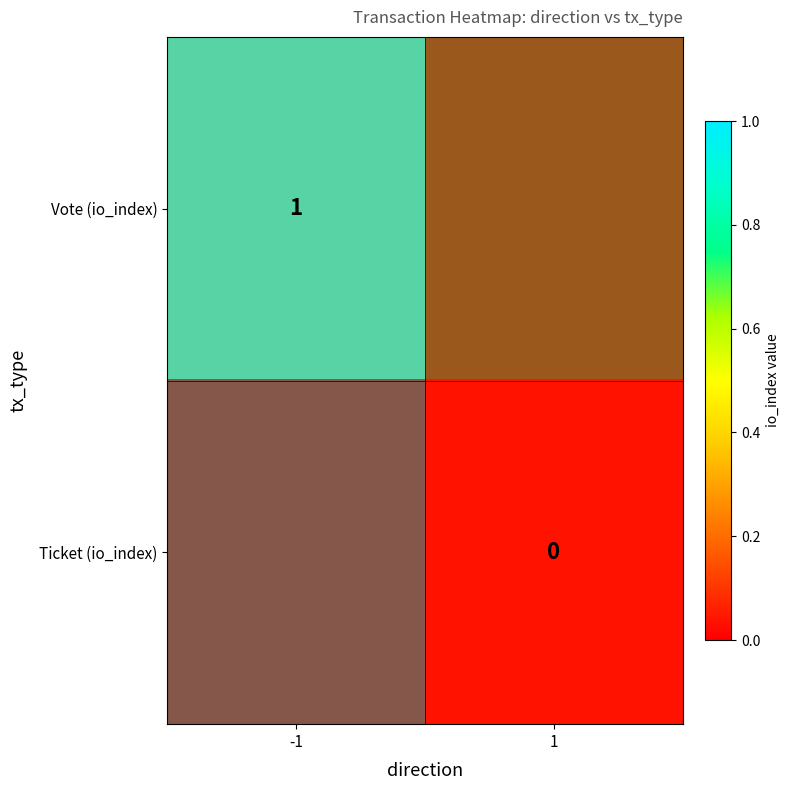

Which label corresponds to the smallest value in the chart?

1